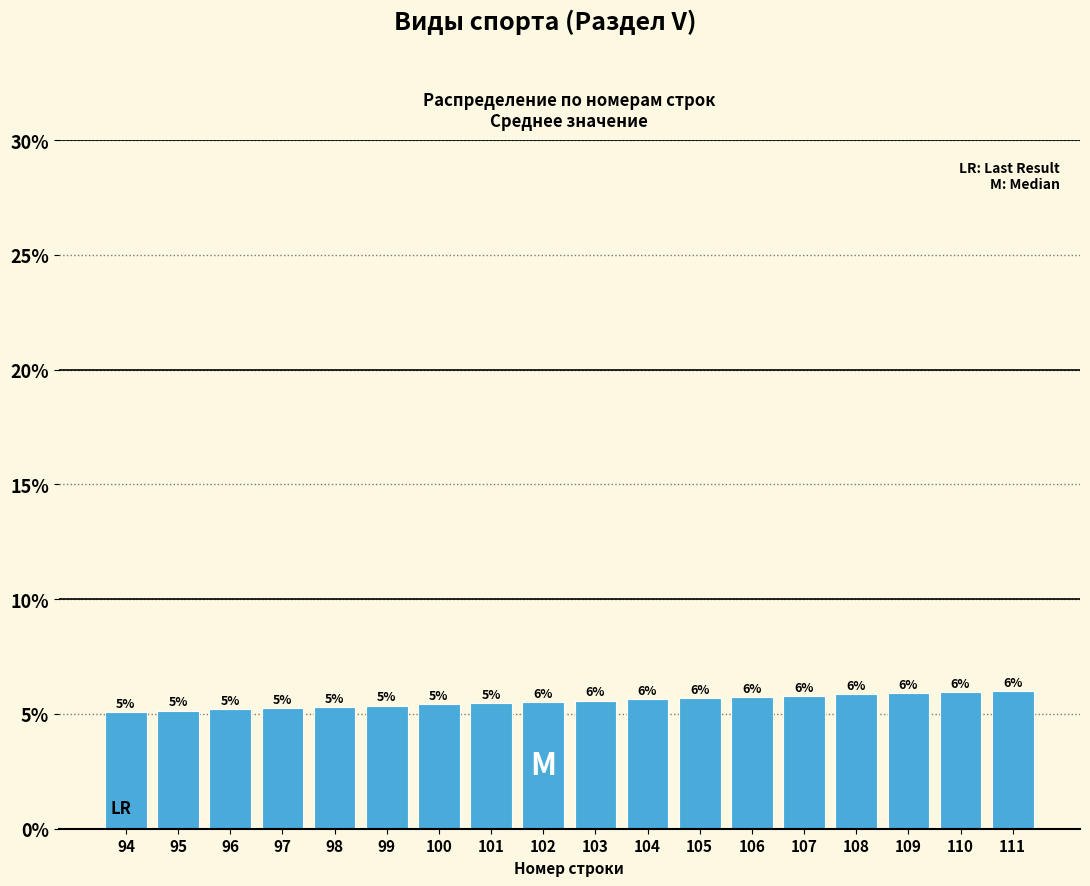

Are the bars horizontal?

No